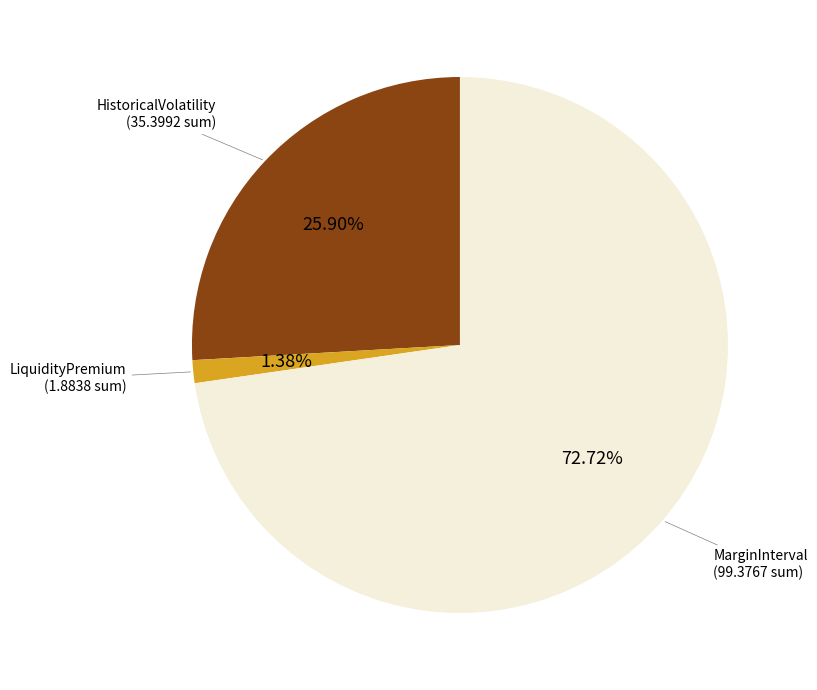

Is there a majority slice in this chart?

Yes